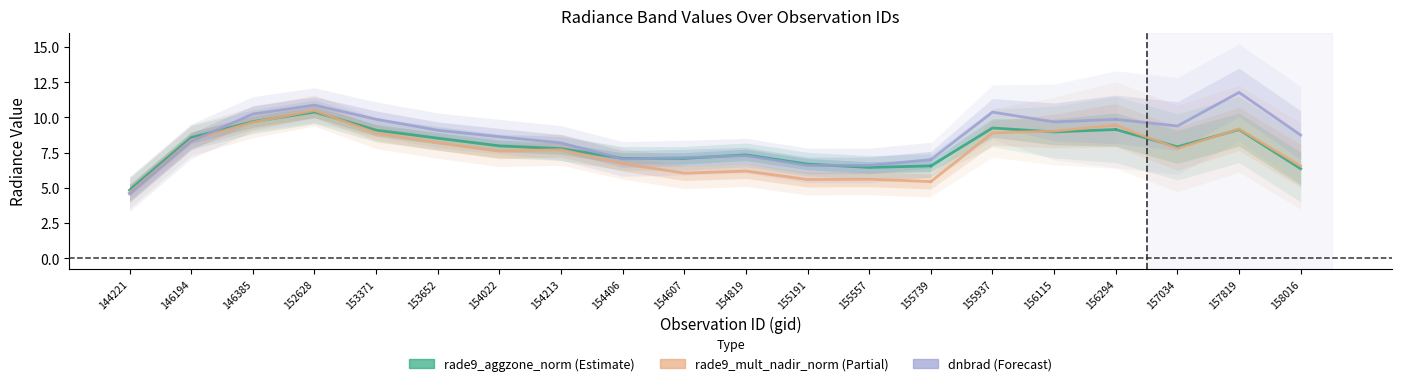

Where is rade9_aggzone_norm nearest to the value 7?

154406